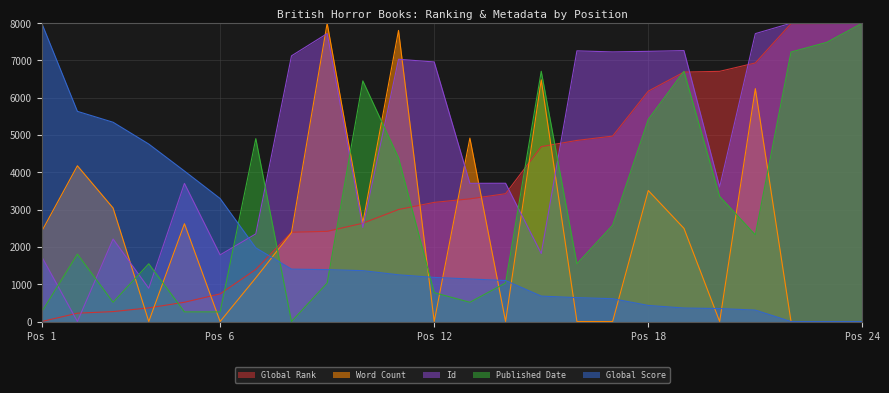

Does the chart have visible grid lines?

Yes